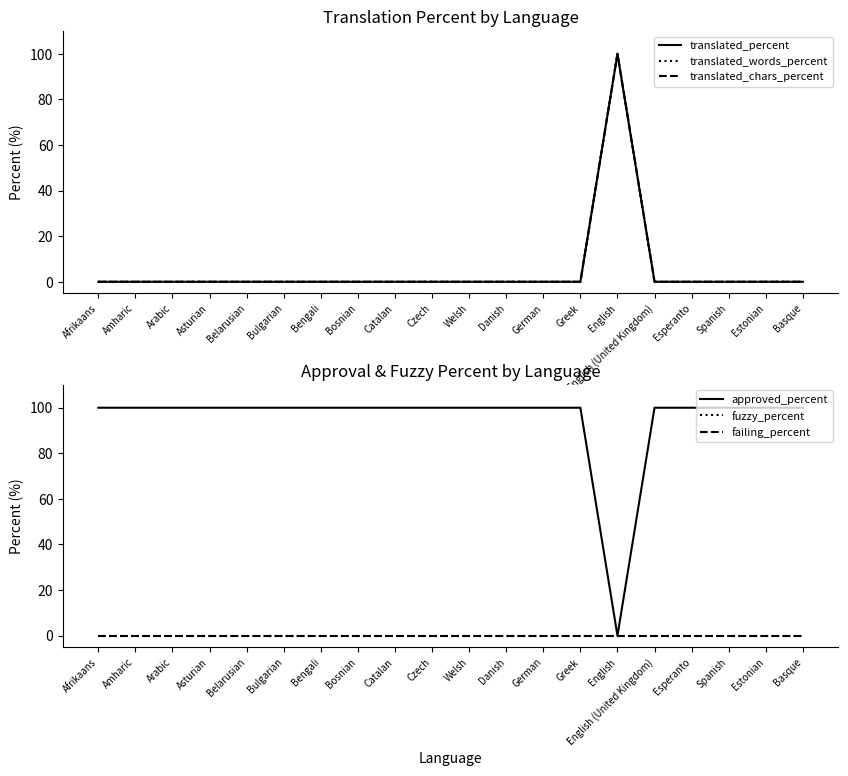

True or false: translated_words_percent has more than 1 points higher than both neighbors.

False